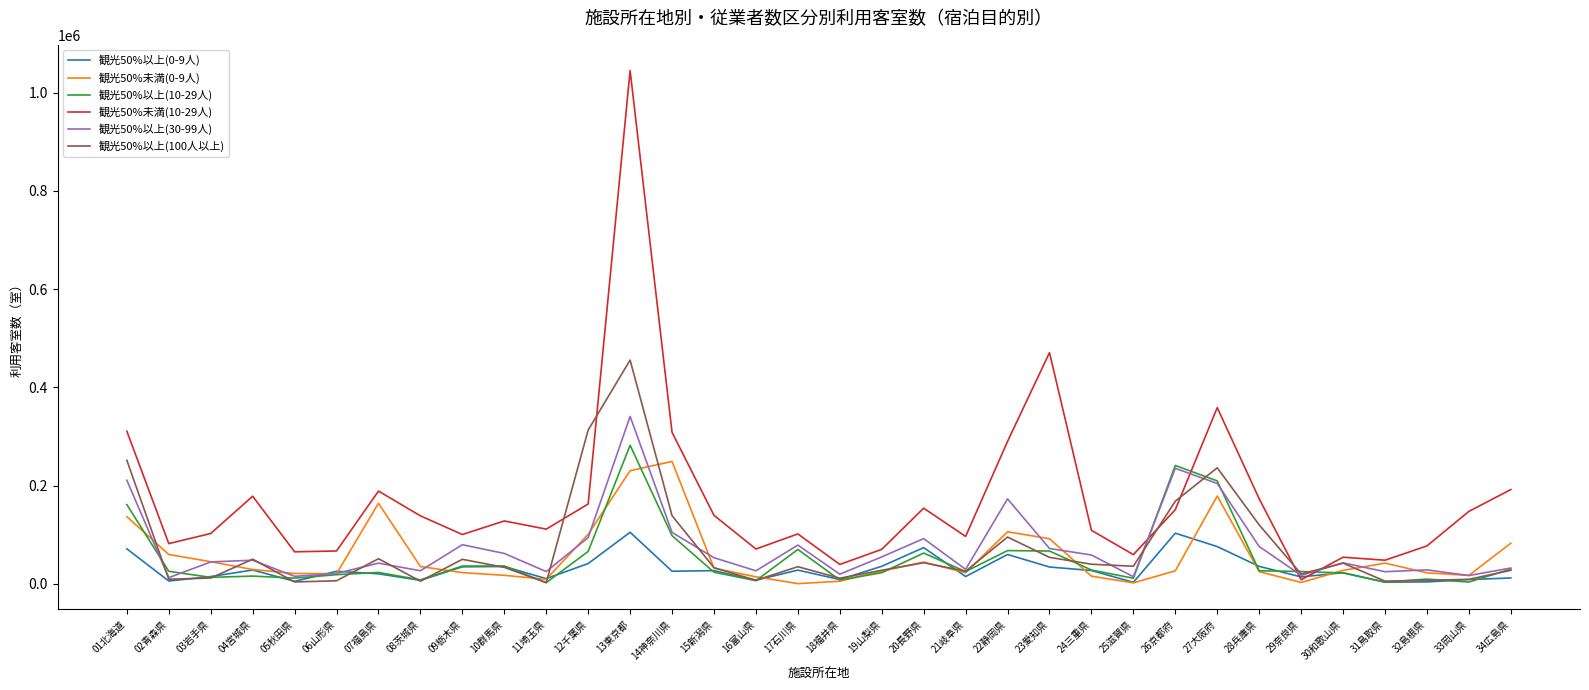

Which series has the largest total across all categories?

観光50%未満(10-29人)